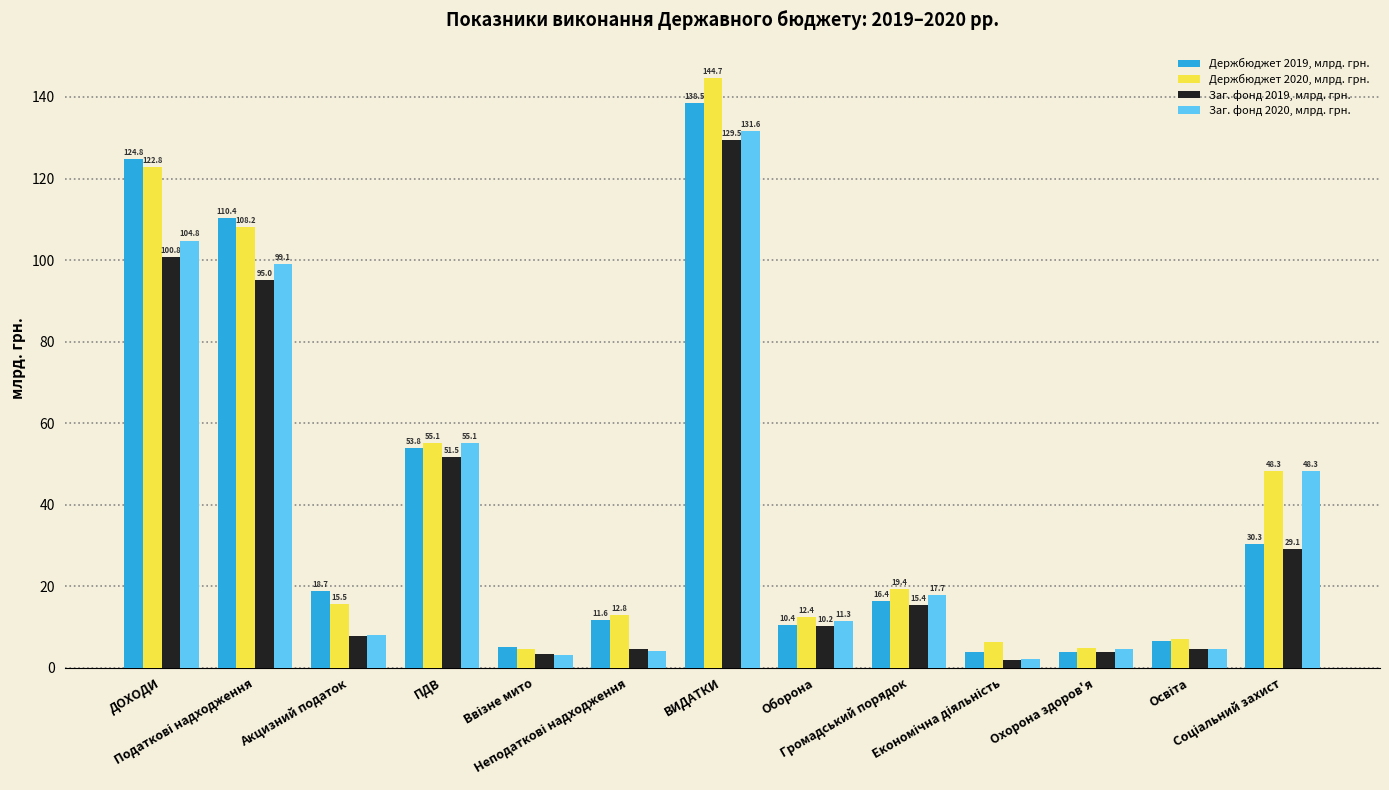

What is the maximum value shown in the chart?

144.7